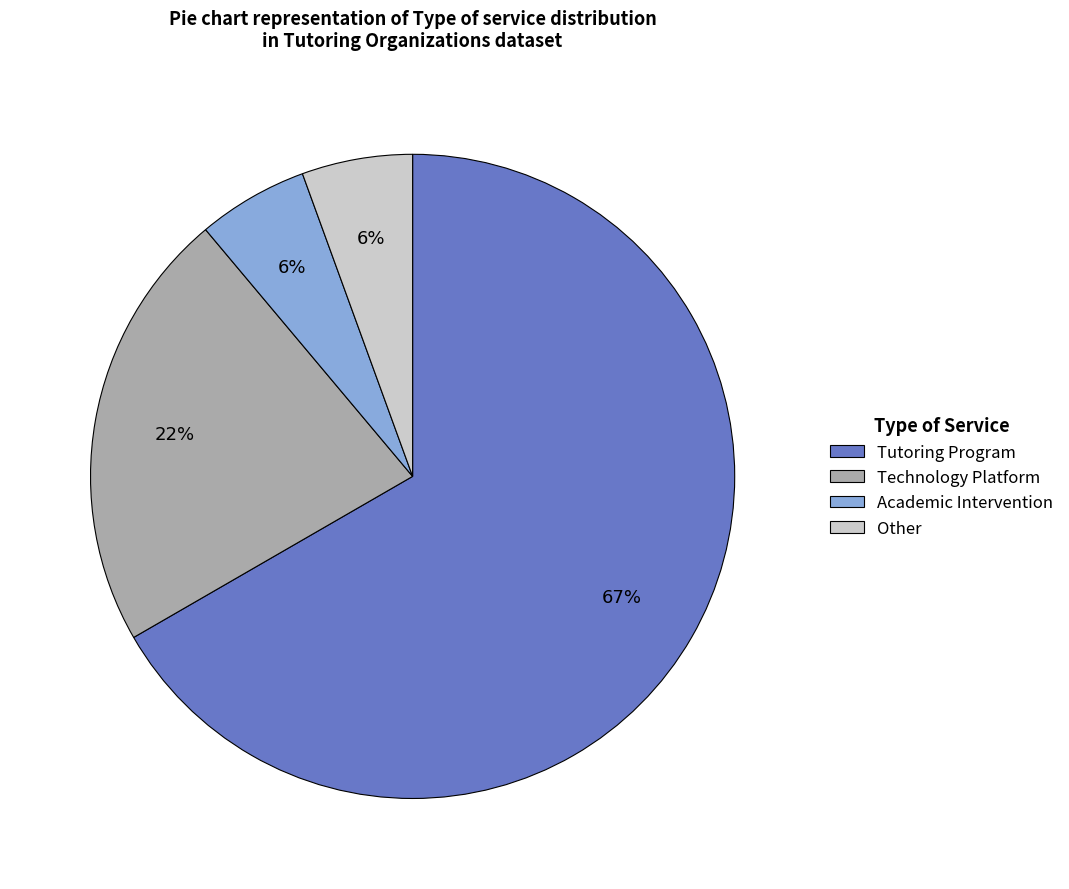

To the nearest percent, what is the combined percentage of Technology Platform and Other?

28%